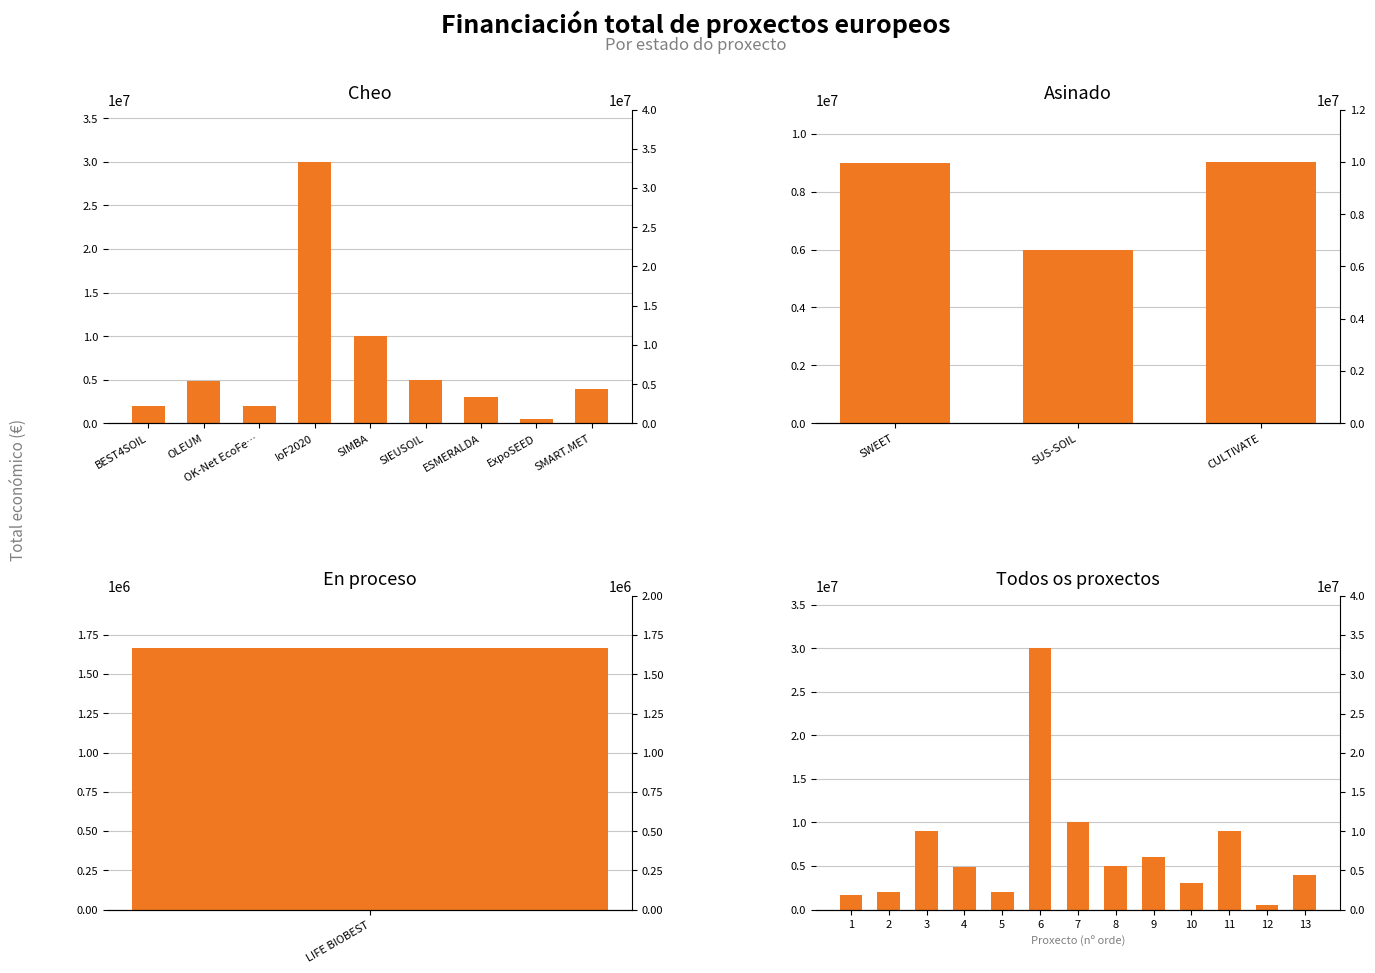

How many series are shown in this chart?

1